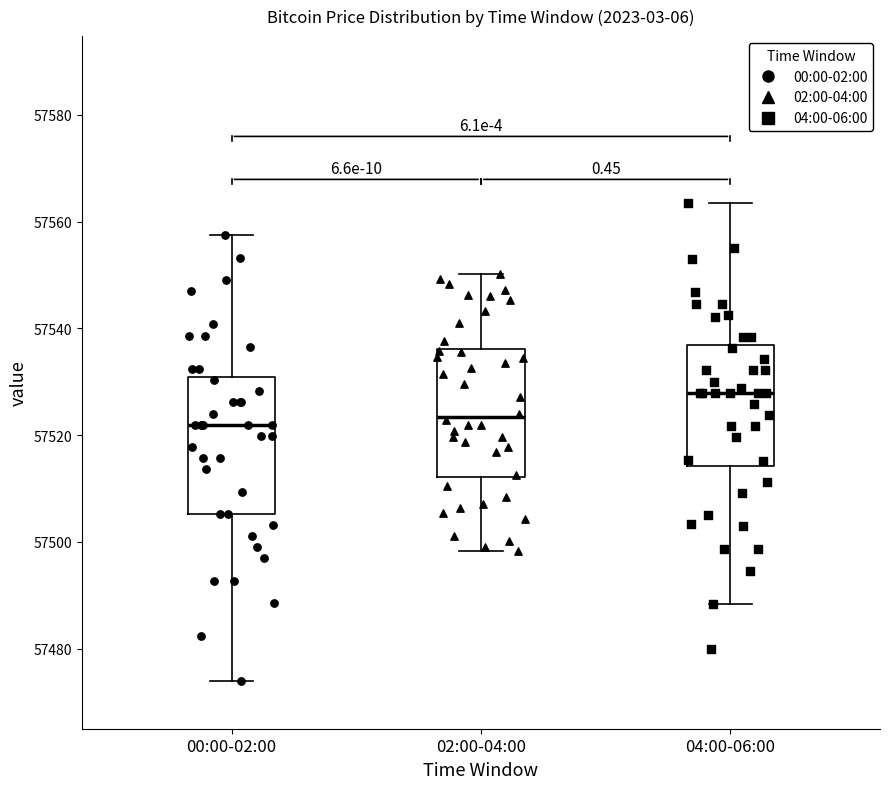

Reading left to right, read every box against the y-axis: the position of its median line, the range the box covers, and the ends of its whiskers. The values are not printed on the chart, so give them approximately, as read against the axis.

00:00-02:00: median 57522, box 57506 to 57530, whiskers 57474 to 57558
02:00-04:00: median 57524, box 57512 to 57536, whiskers 57498 to 57550
04:00-06:00: median 57528, box 57514 to 57536, whiskers 57488 to 57564